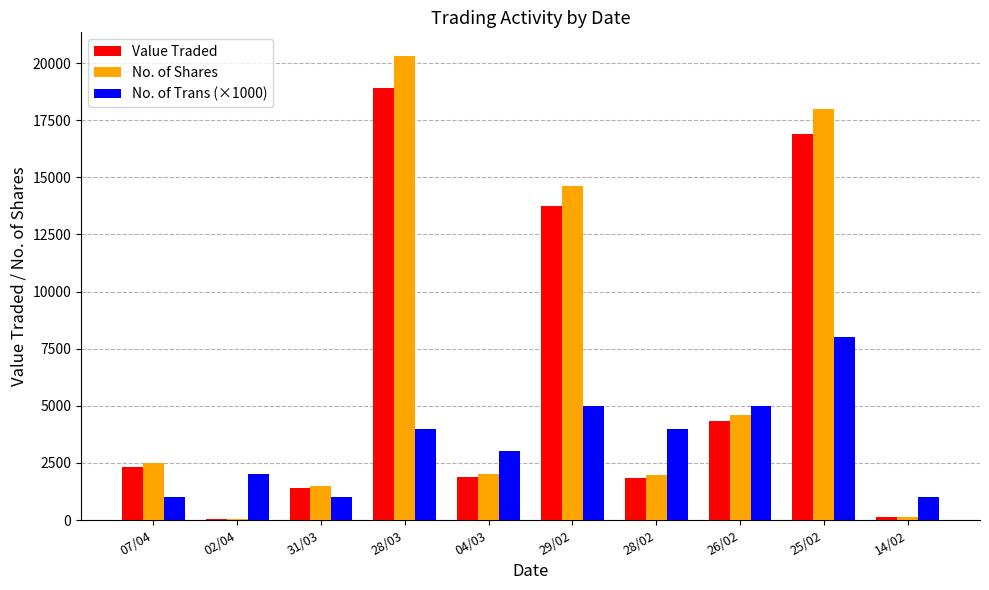

What is the sum of all Value Traded values?

61427